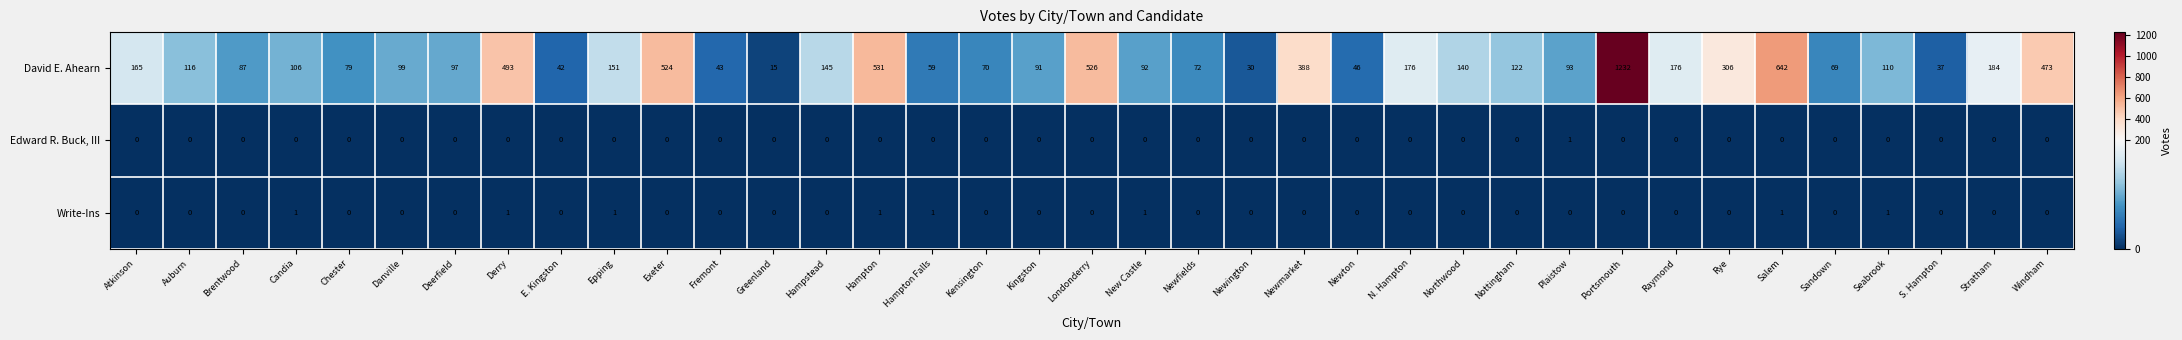

How many data points does each series have?

37